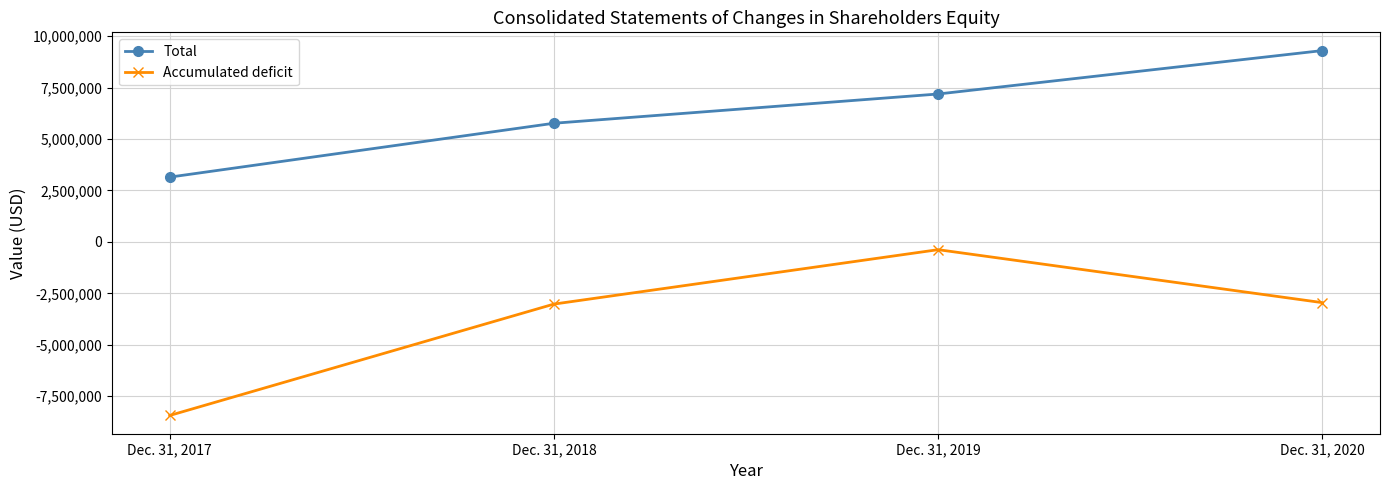

At which label does Total reach its peak?

Dec. 31, 2020